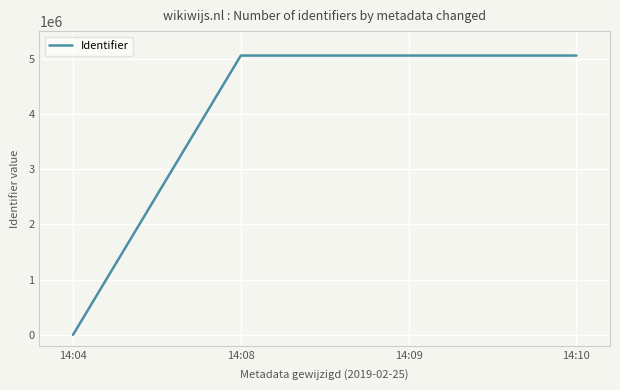

Count the number of data series in this chart.

1